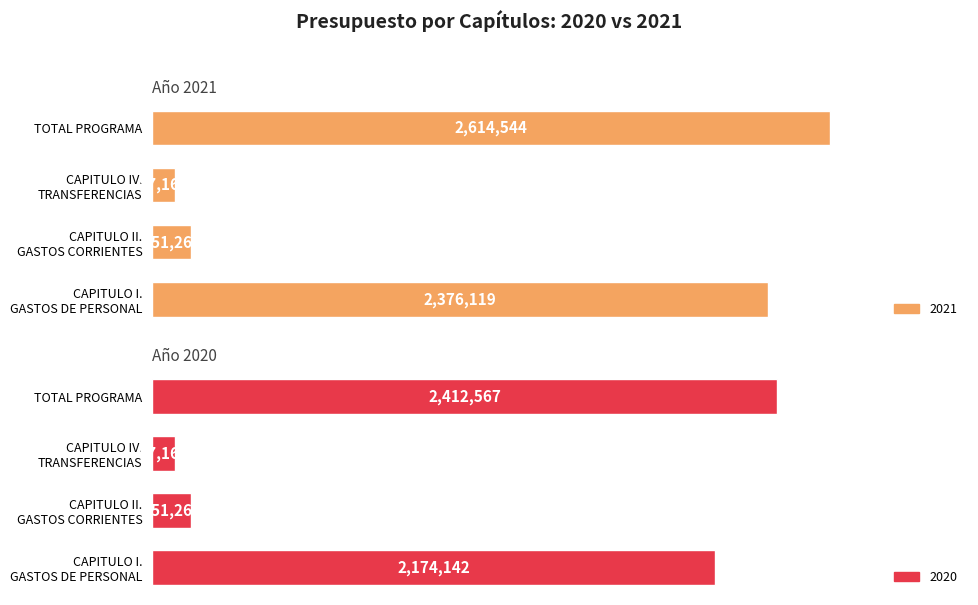

Count the number of data series in this chart.

2